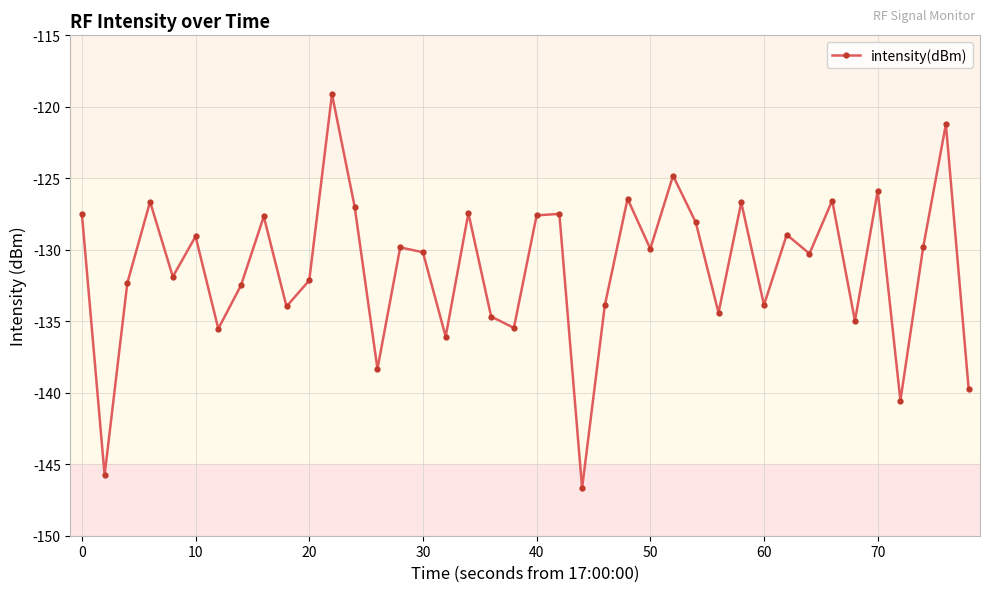

What is the value of the 33rd point from the left?

-130.3